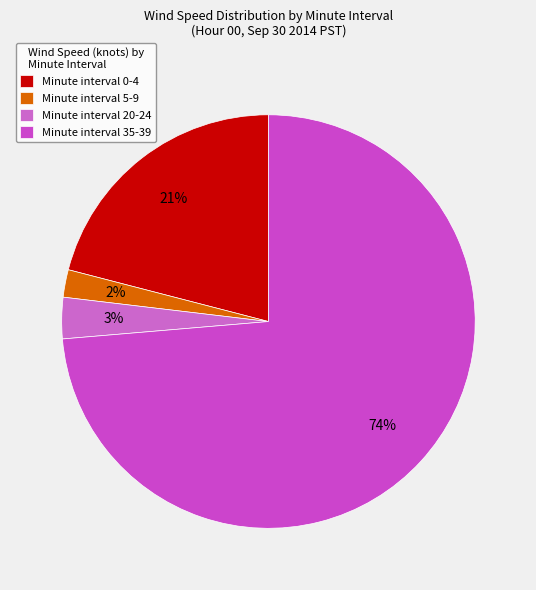

How many segments does this pie chart have?

4